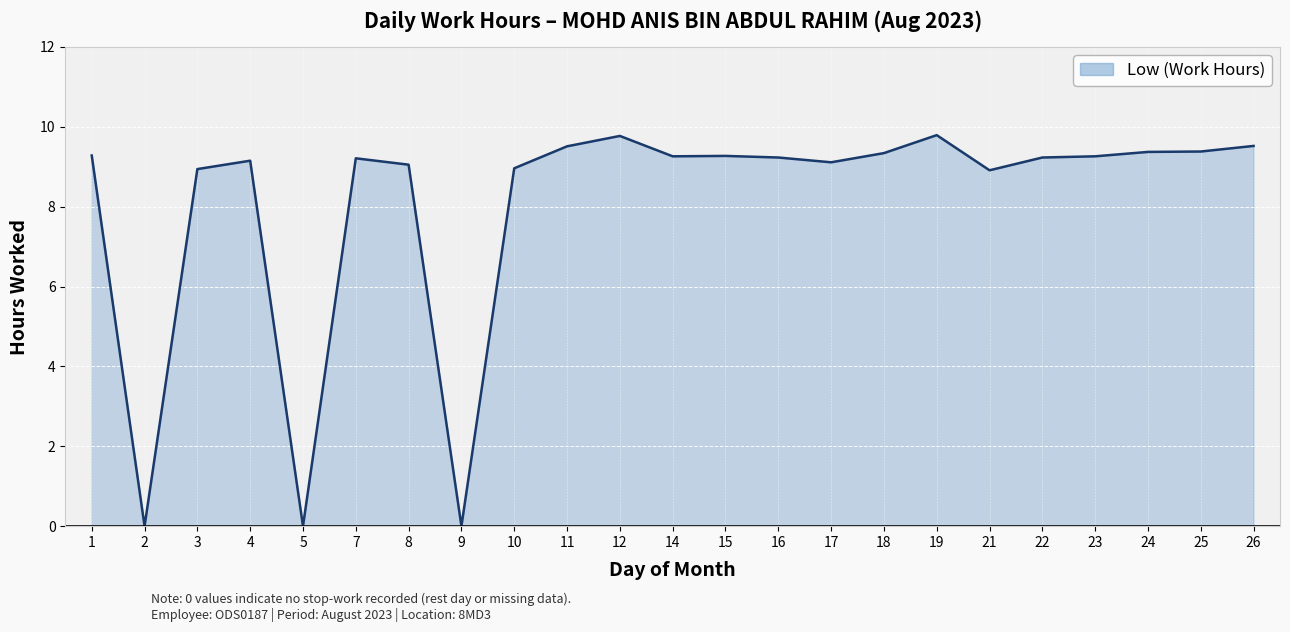

True or false: the data shows 5.7 at 10.

False